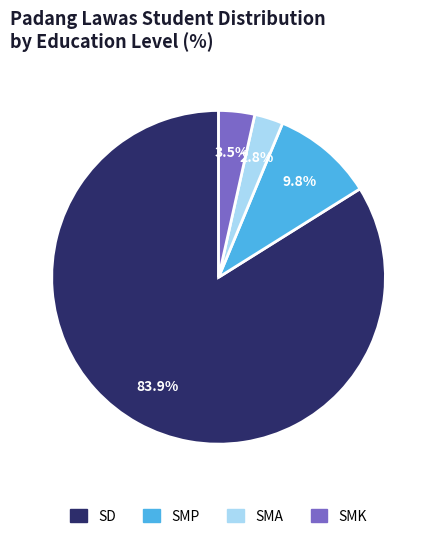

Does any single category account for the majority?

Yes